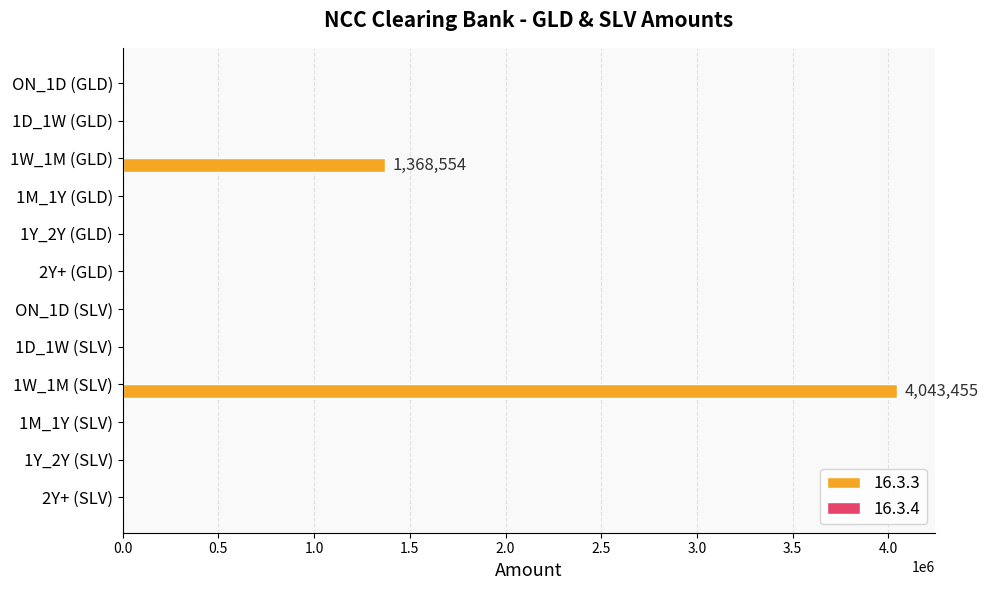

Count the number of categories in the chart.

12